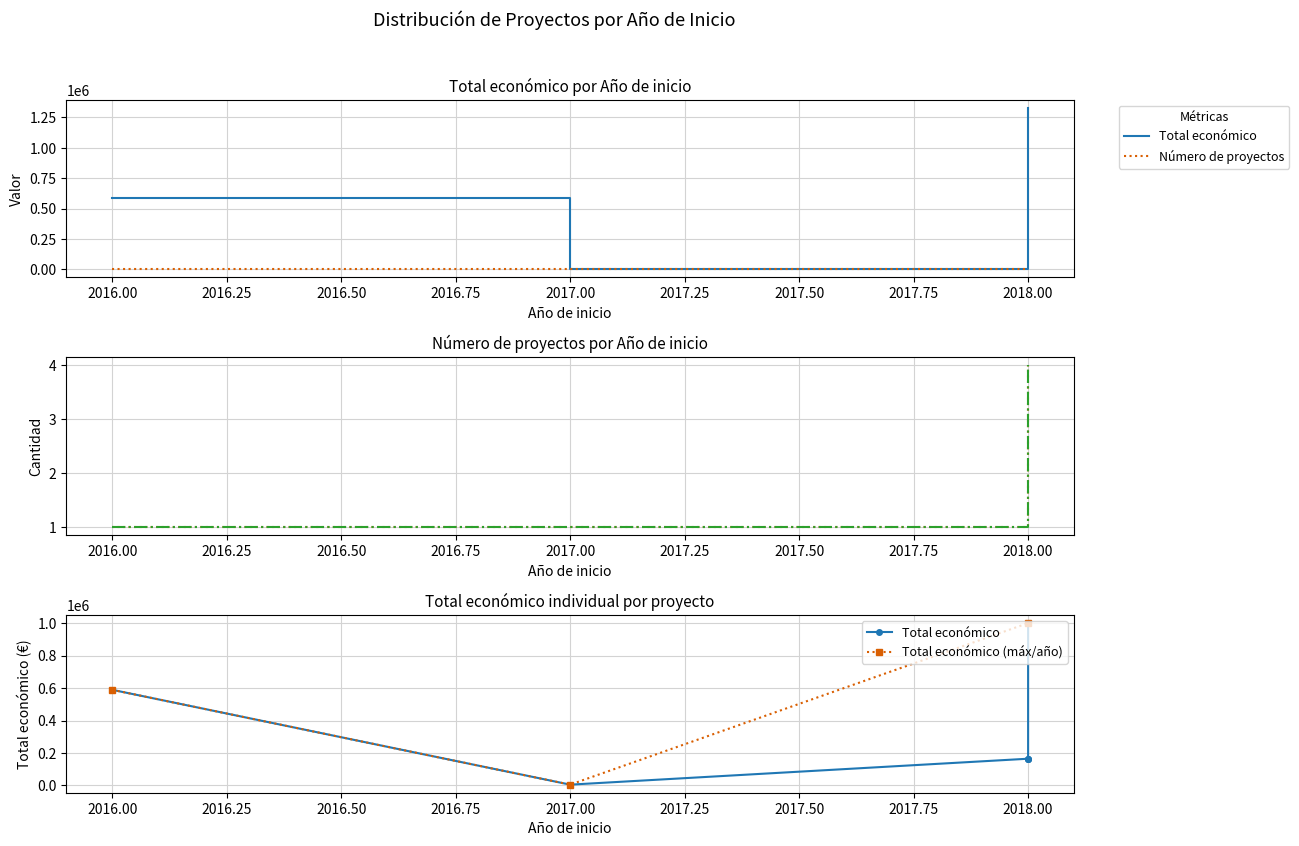

Reading right to left, extract all data points from this chart.

2018=999992	2018=165000	2018=164925	2018=164600	2017=4840	2016=589119